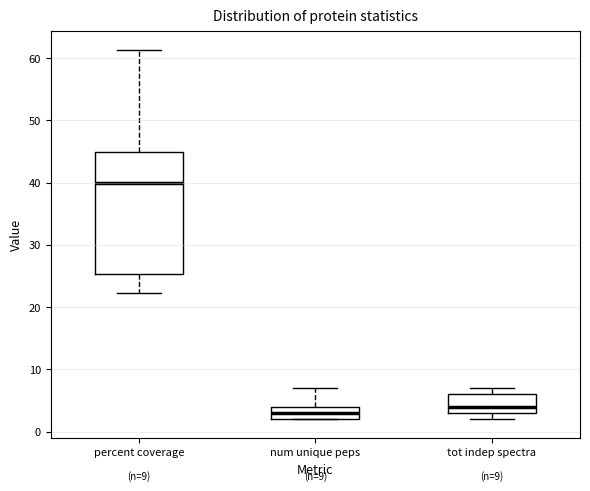

Which box has the lowest median line?

num unique peps